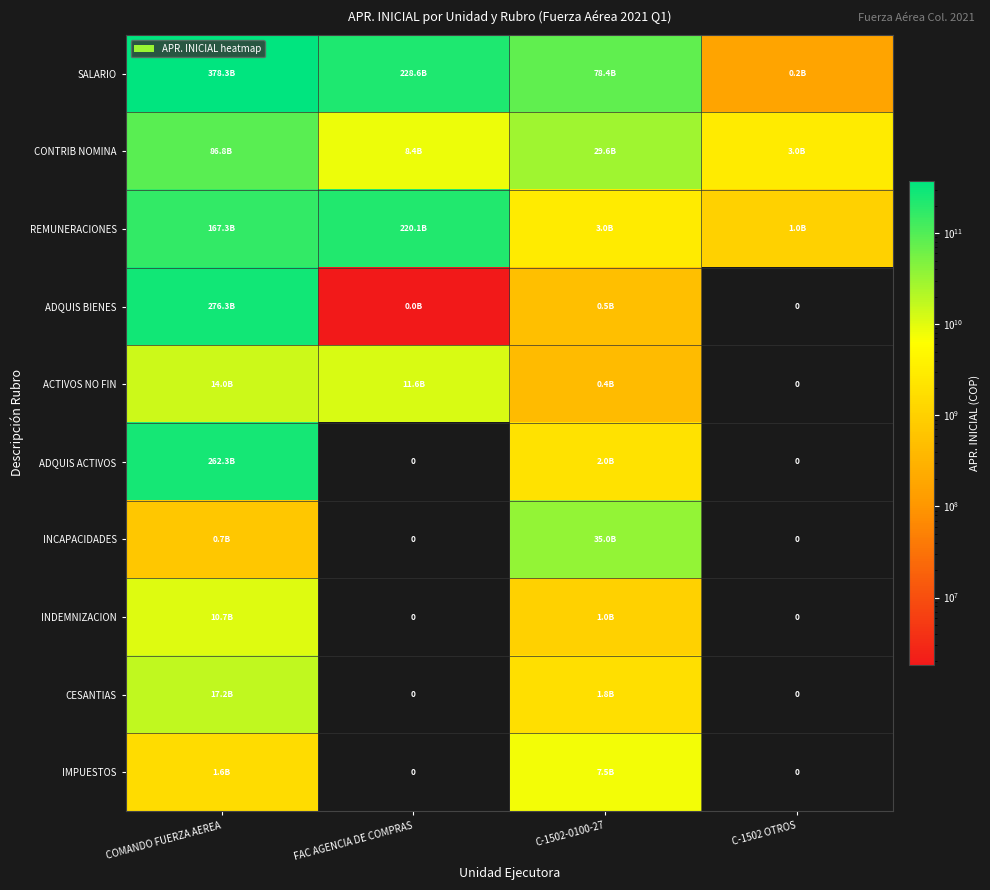

What is the difference between the maximum and minimum values in the INDEMNIZACION series?

10659000000